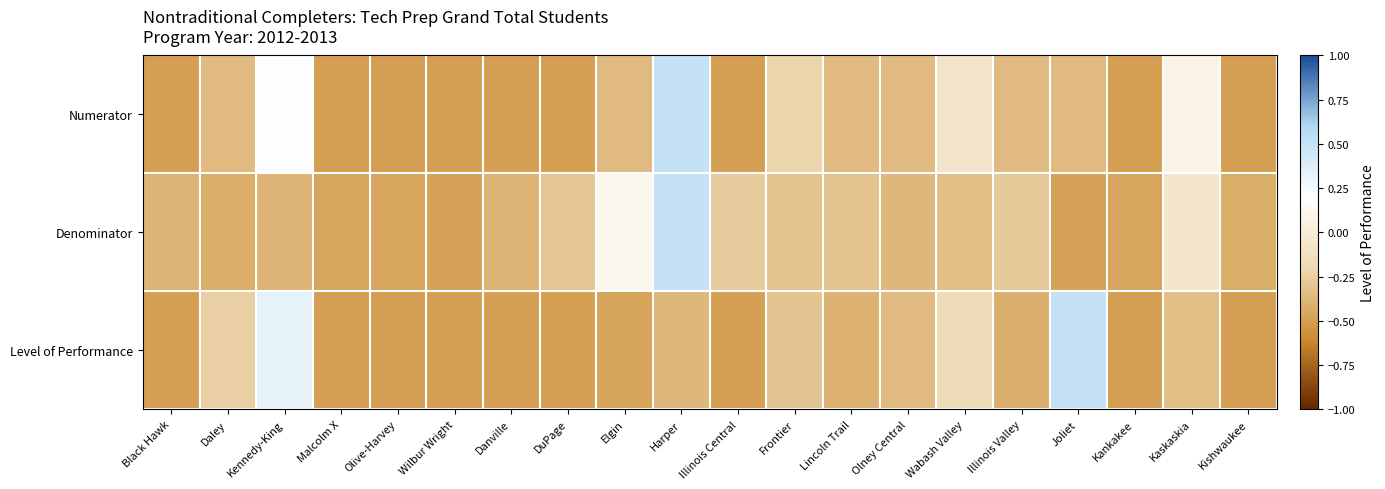

Which series has the largest total across all categories?

Denominator